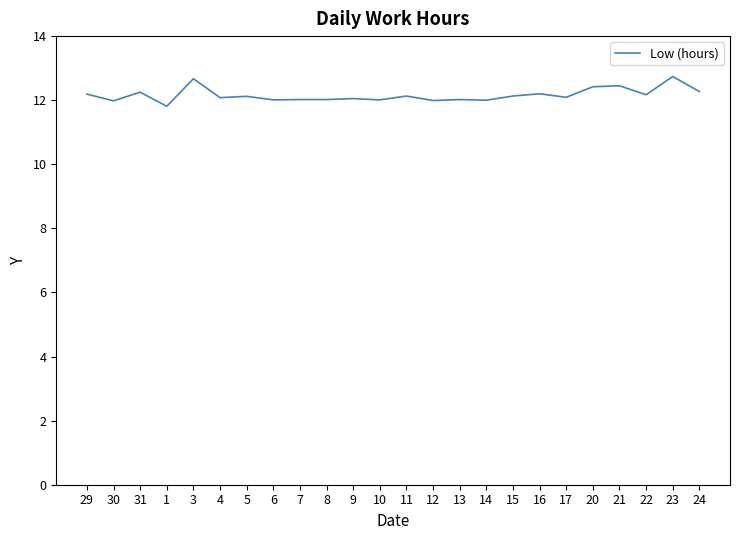

What is the ratio of the value at 5 to the value at 14?

1.0